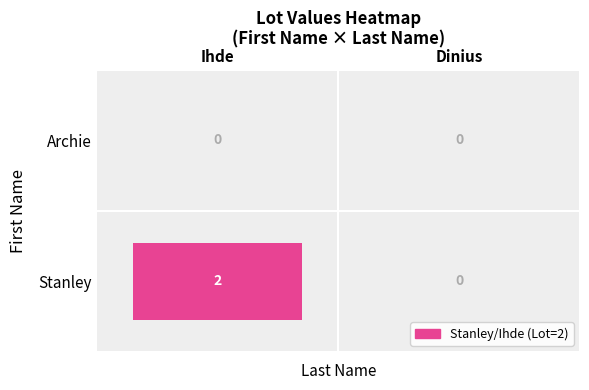

Which category has the lowest value in the Stanley series?

Dinius